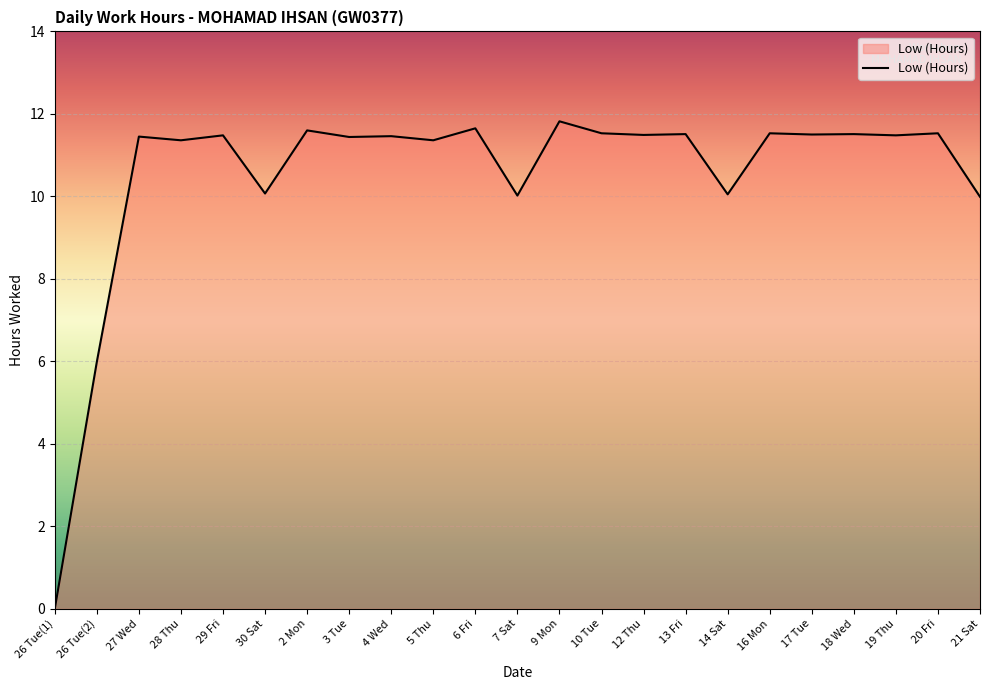

Approximately how many times larger is the value at 7 Sat compared to 21 Sat?

1.0